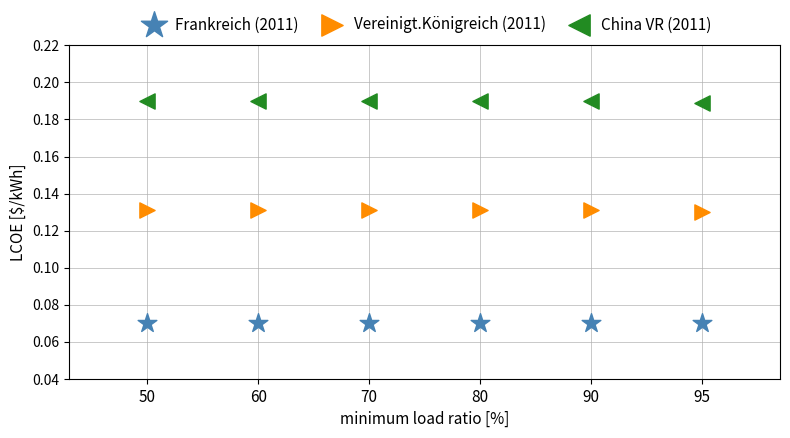

Which series contains the highest Y value?

China VR (2011)